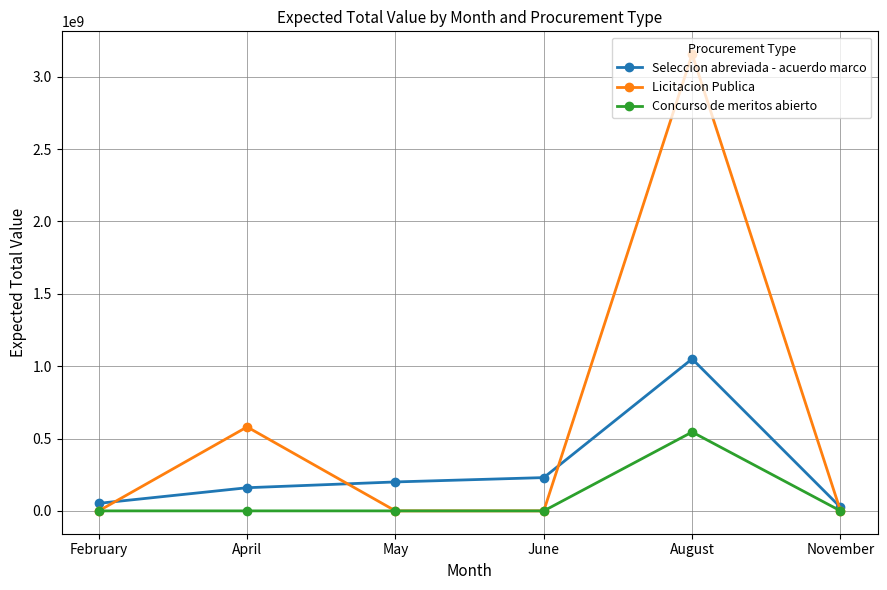

What is the value of the Concurso de meritos abierto point at the 5th from the left?

544673500